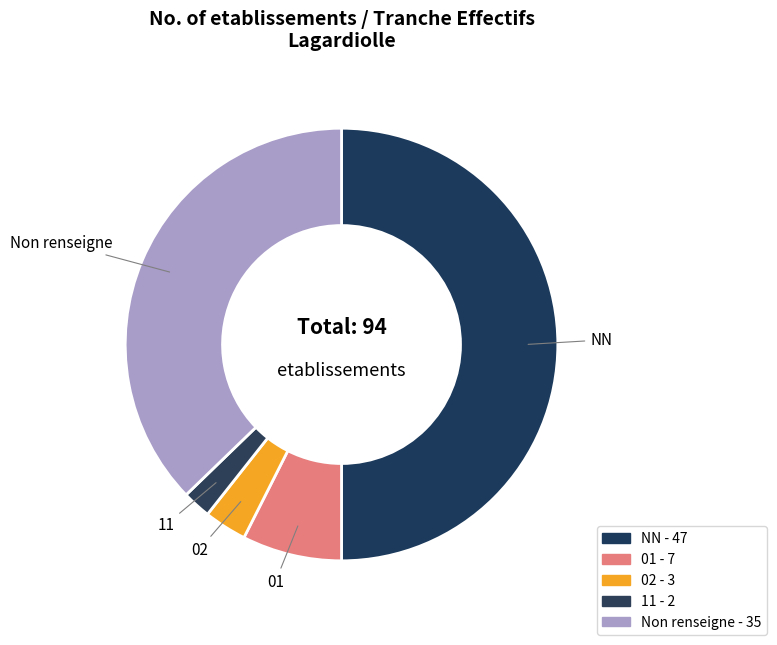

How many segments does this pie chart have?

5